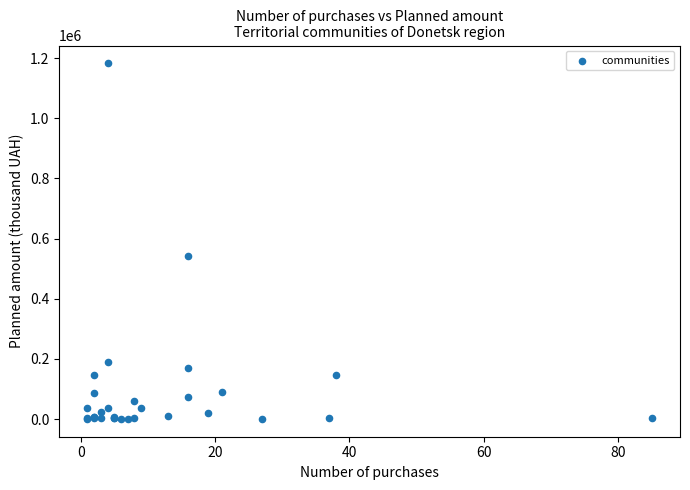

What Y value in the scatter plot is closest to 591527?

541706.0